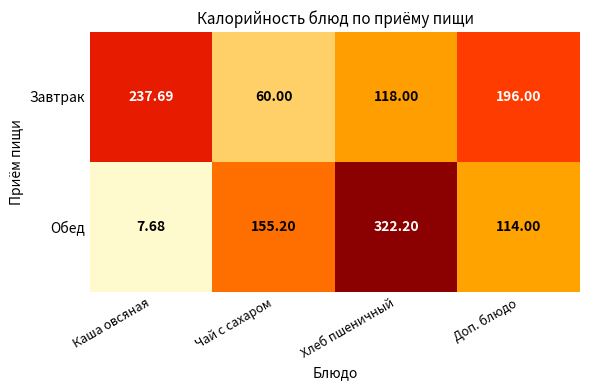

What is the total value across all series at Хлеб пшеничный?

440.2